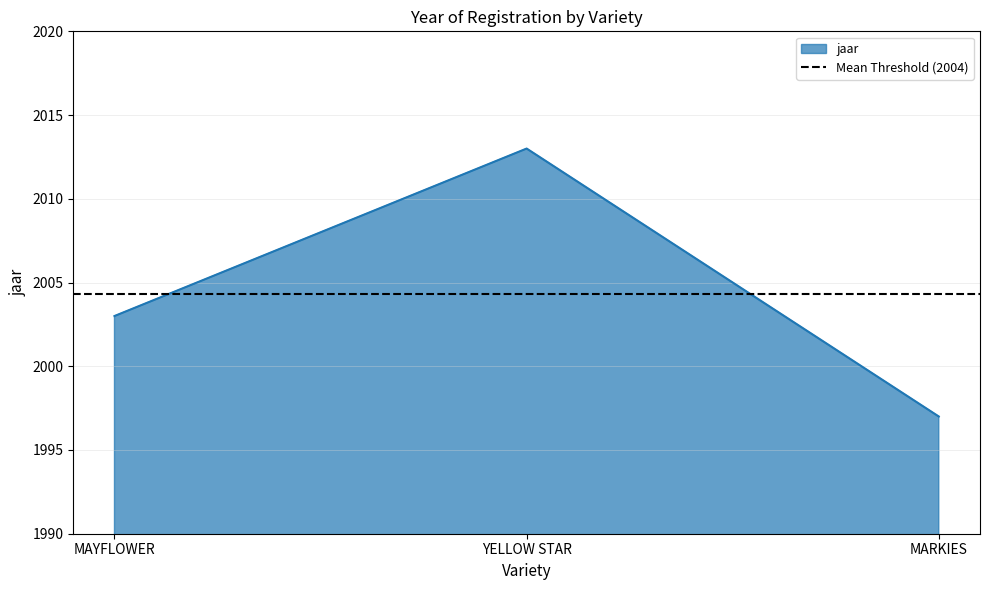

Reading left to right, extract all data points from this chart.

2003	2013	1997